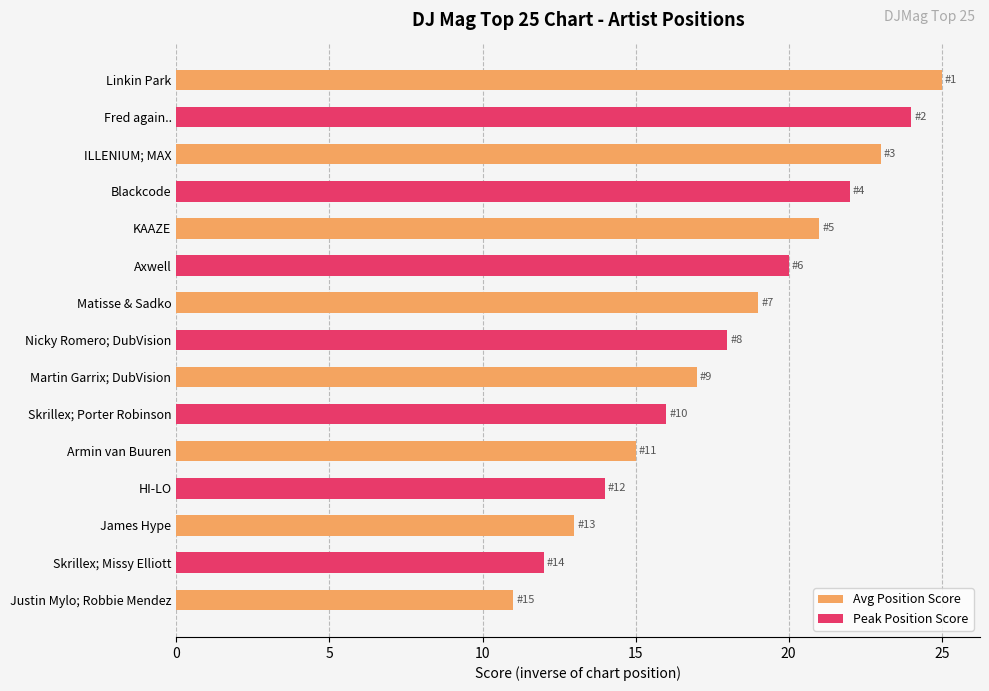

True or false: the data shows 3 at ILLENIUM; MAX.

True